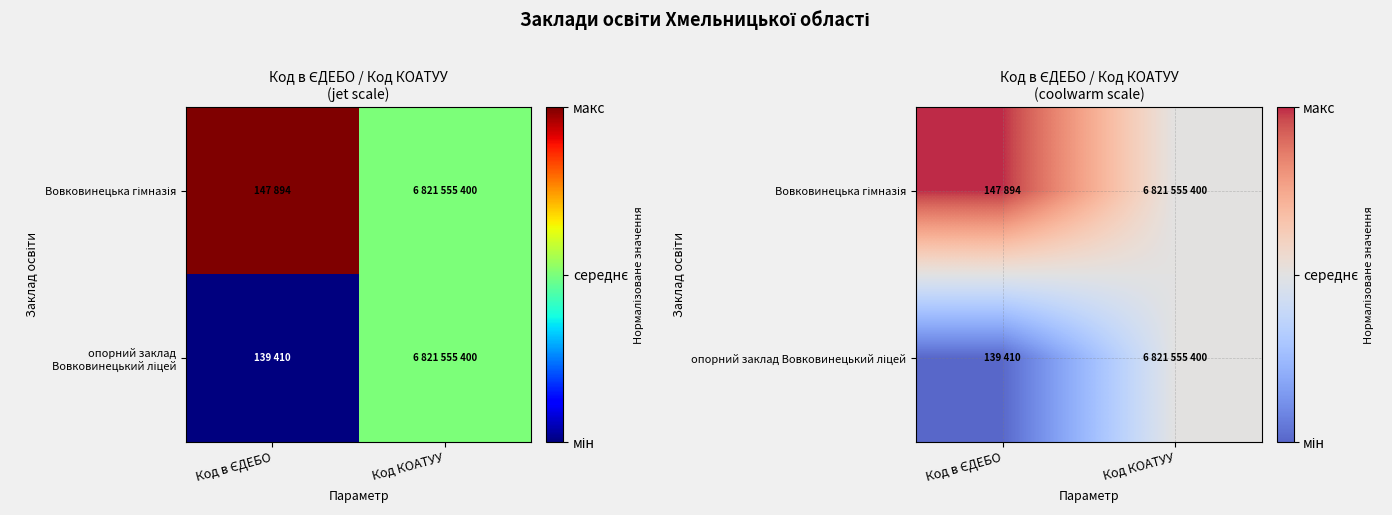

At how many categories does at least one series exceed 0?

2